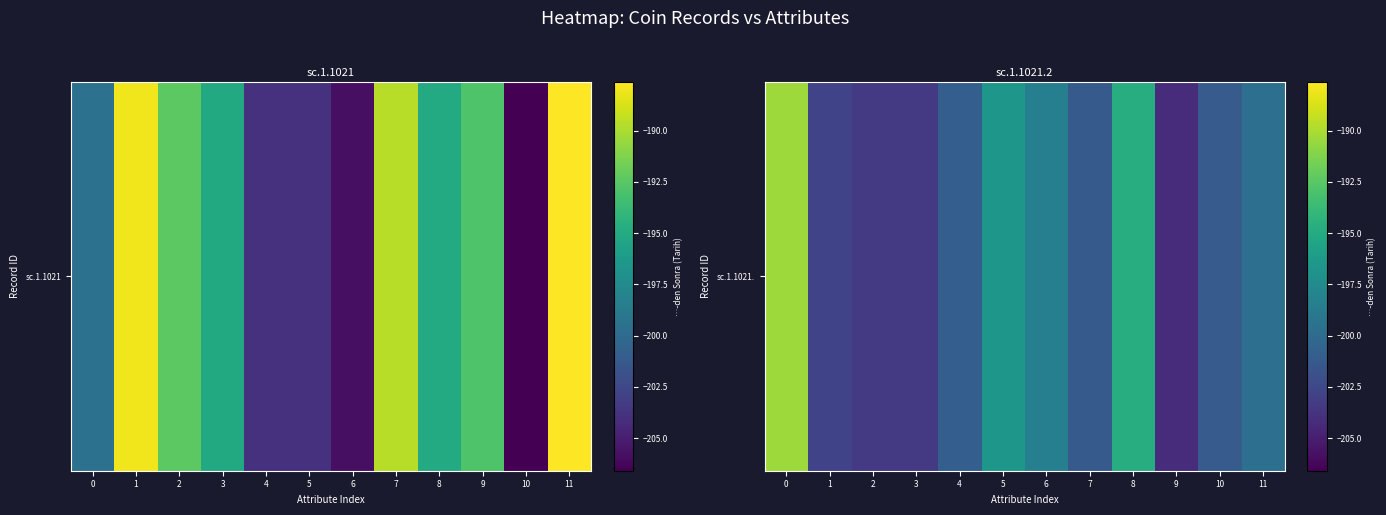

What is the average value?

-199.7